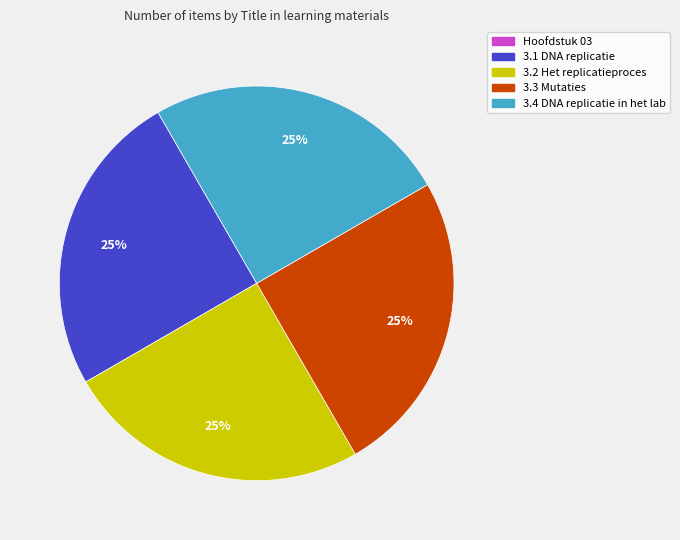

Does 3.3 Mutaties represent more than half of the total?

No